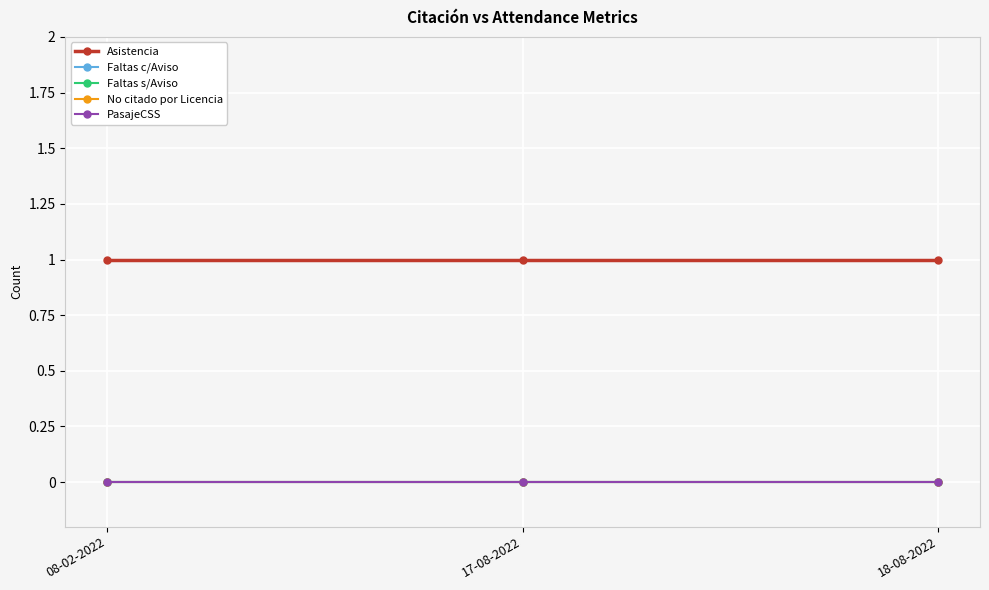

Reading right to left, list all the values displayed in this chart.

Asistencia: 18-08-2022=1	17-08-2022=1	08-02-2022=1
Faltas c/Aviso: 18-08-2022=0	17-08-2022=0	08-02-2022=0
Faltas s/Aviso: 18-08-2022=0	17-08-2022=0	08-02-2022=0
No citado por Licencia: 18-08-2022=0	17-08-2022=0	08-02-2022=0
PasajeCSS: 18-08-2022=0	17-08-2022=0	08-02-2022=0